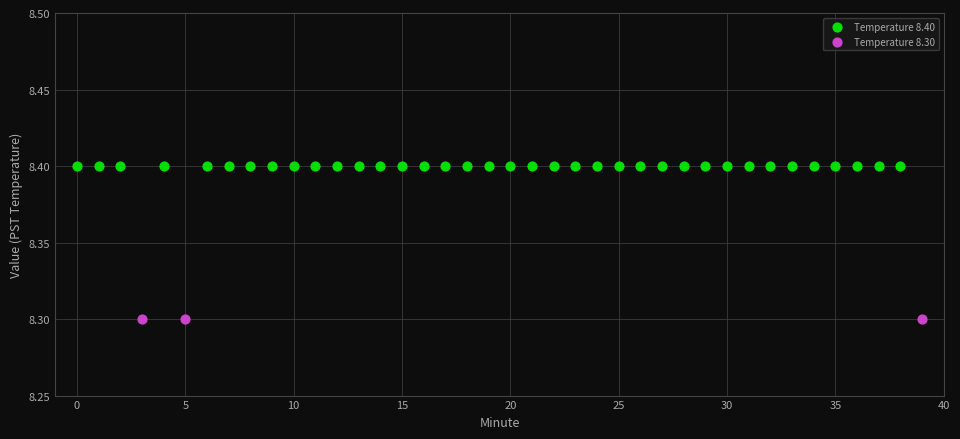

Which series contains the highest Y value?

Temperature 8.40